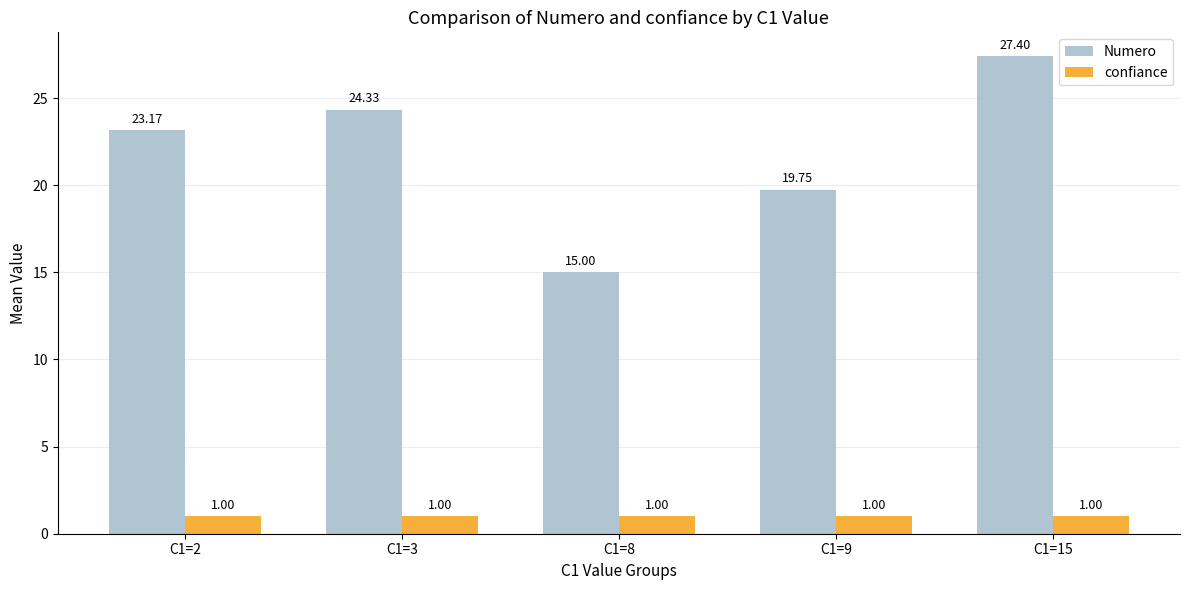

Which category has the lowest value in the Numero series?

C1=8